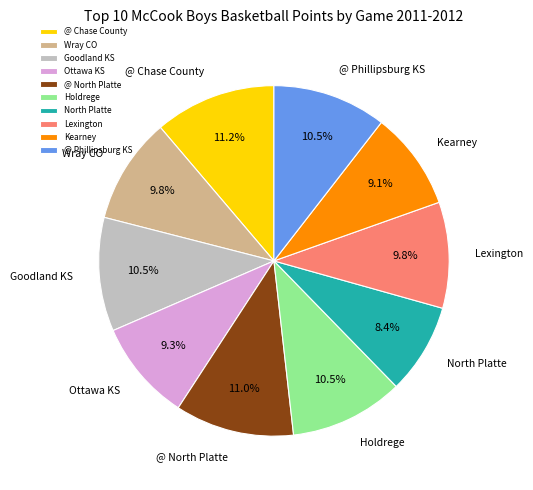

Do Wray CO and Goodland KS together represent more than half of the pie?

No